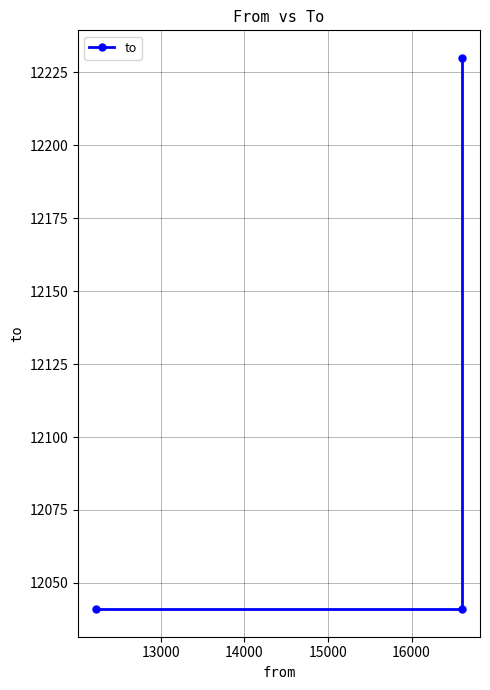

How many values are between 12041 and 12230?

3